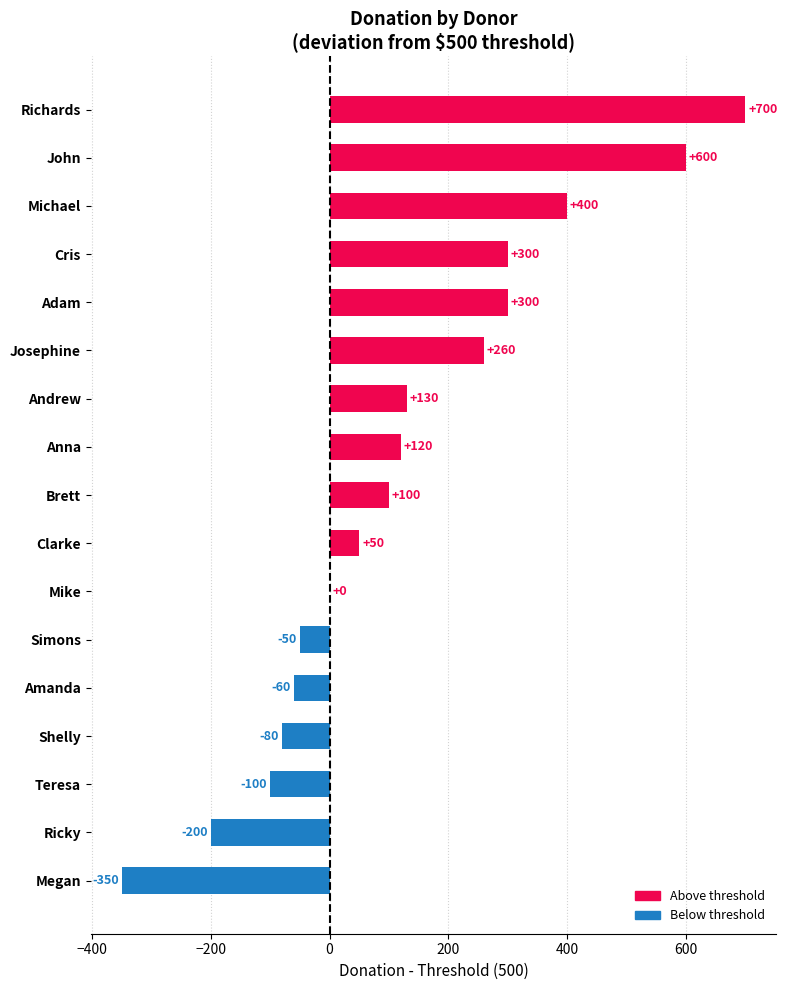

True or false: the data shows -200 at Ricky.

True